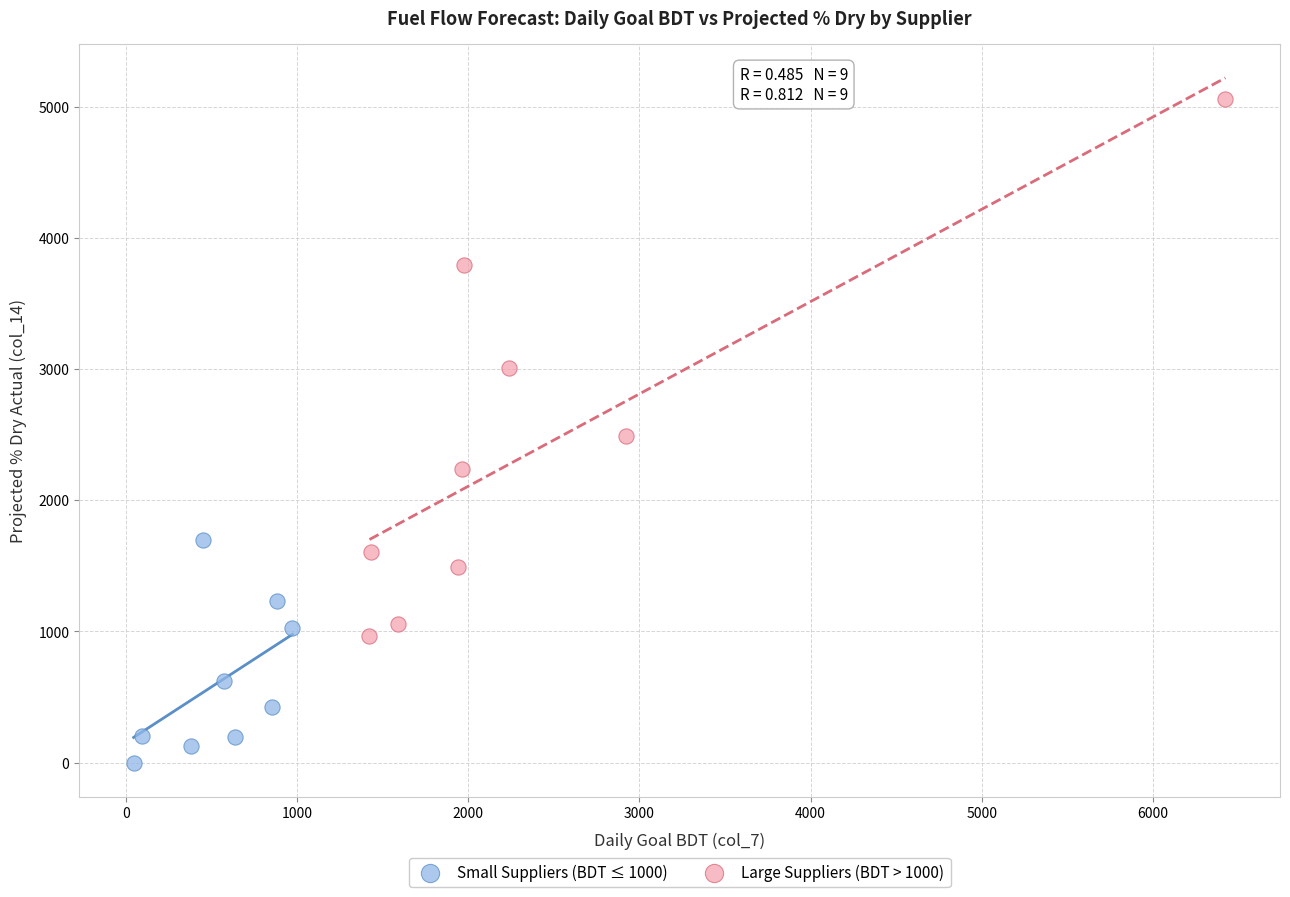

Which series reaches the minimum Y coordinate?

Small Suppliers (BDT ≤ 1000)